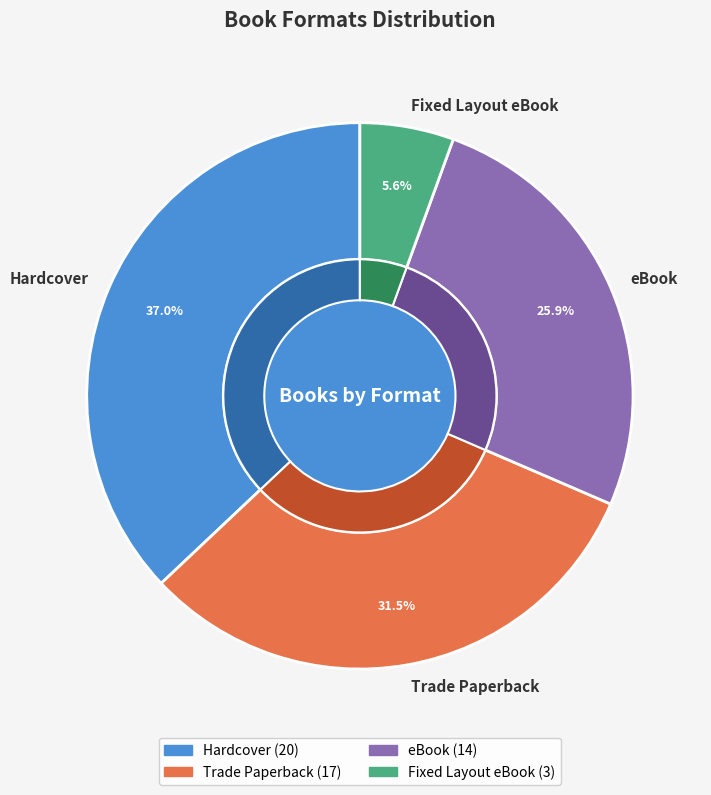

Which category has the biggest portion of the pie?

Hardcover